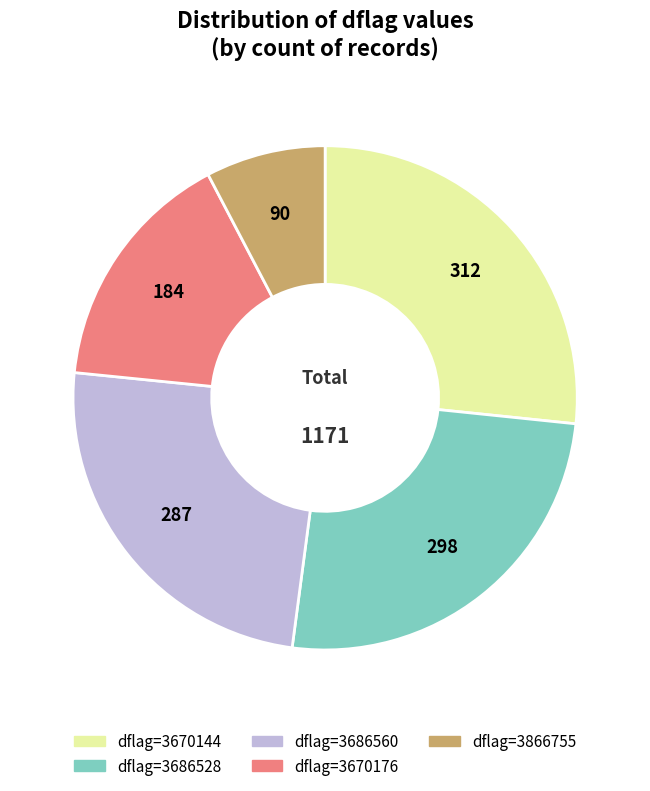

Is there a majority slice in this chart?

No